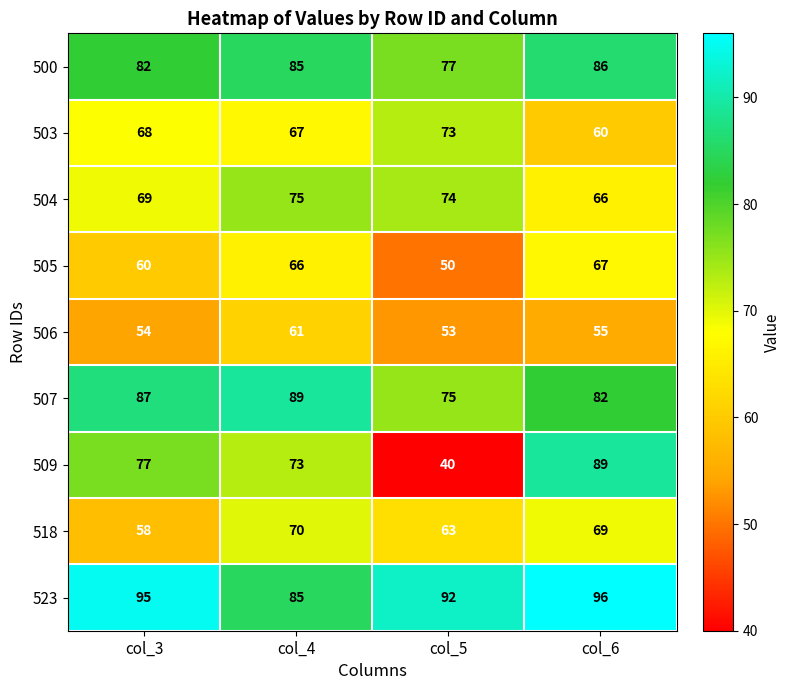

At which label does 507 reach its peak?

col_4